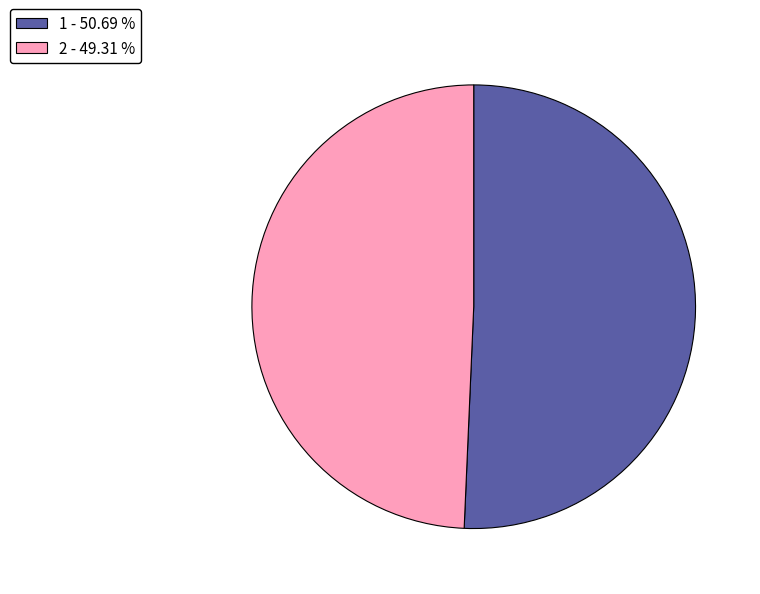

Which has a higher value, 1 or 2?

1